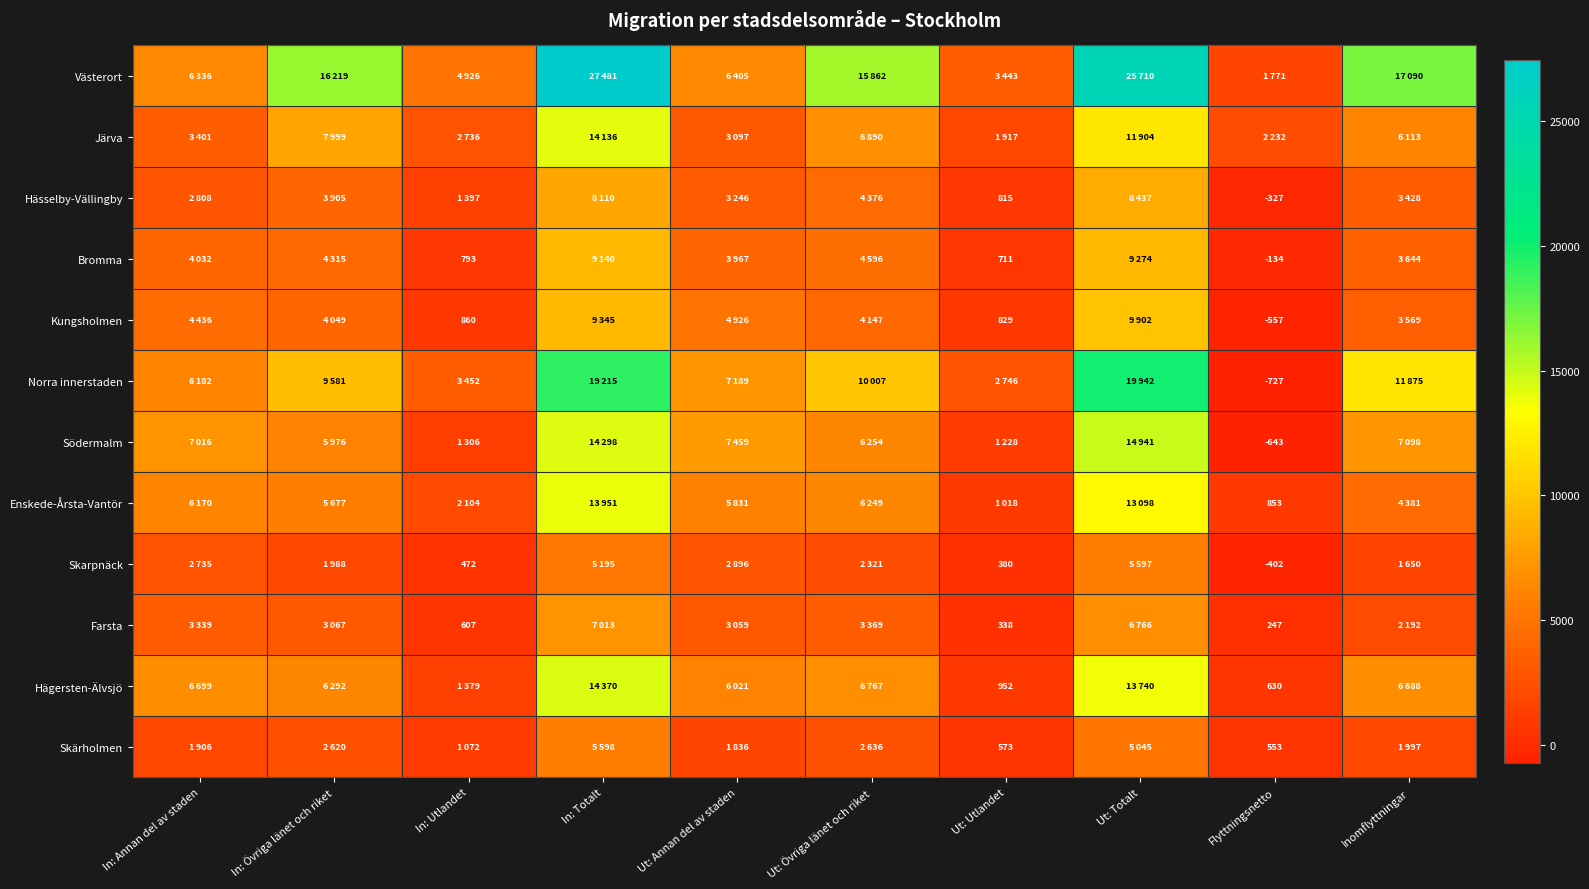

True or false: Bromma has a value of 711 at Ut: Utlandet.

True